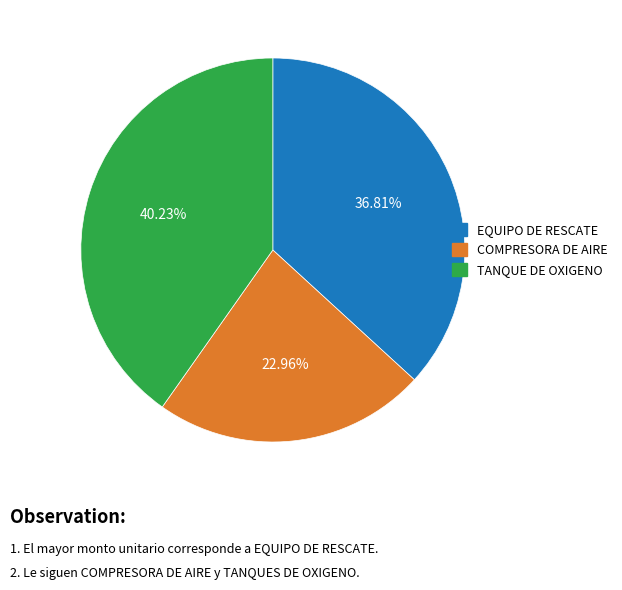

Is there any slice that represents more than half of the pie?

No